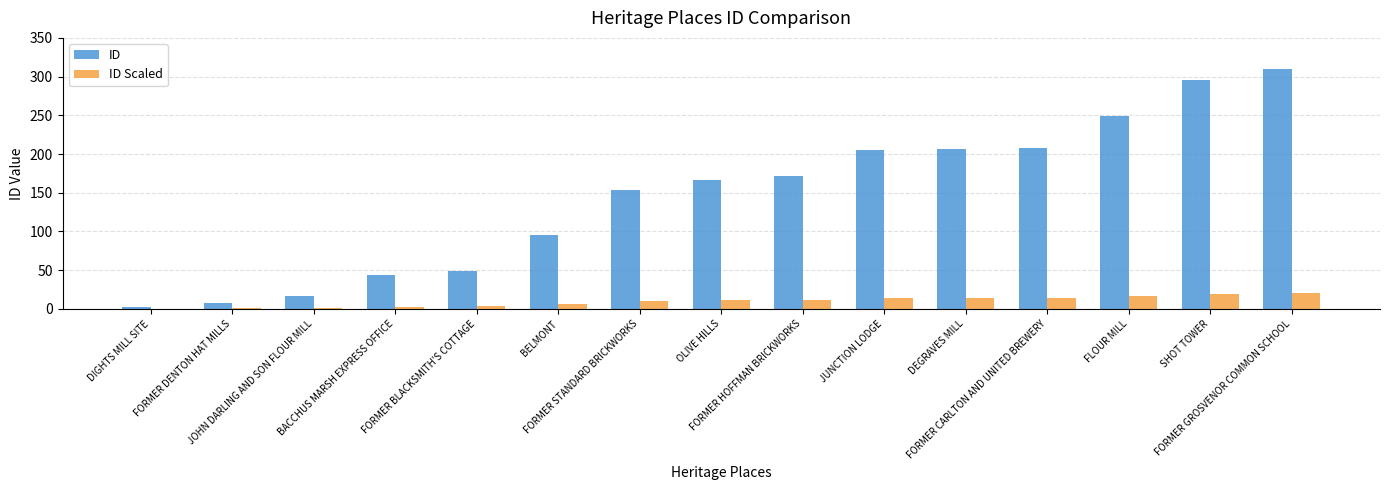

How many categories are shown in the chart?

15